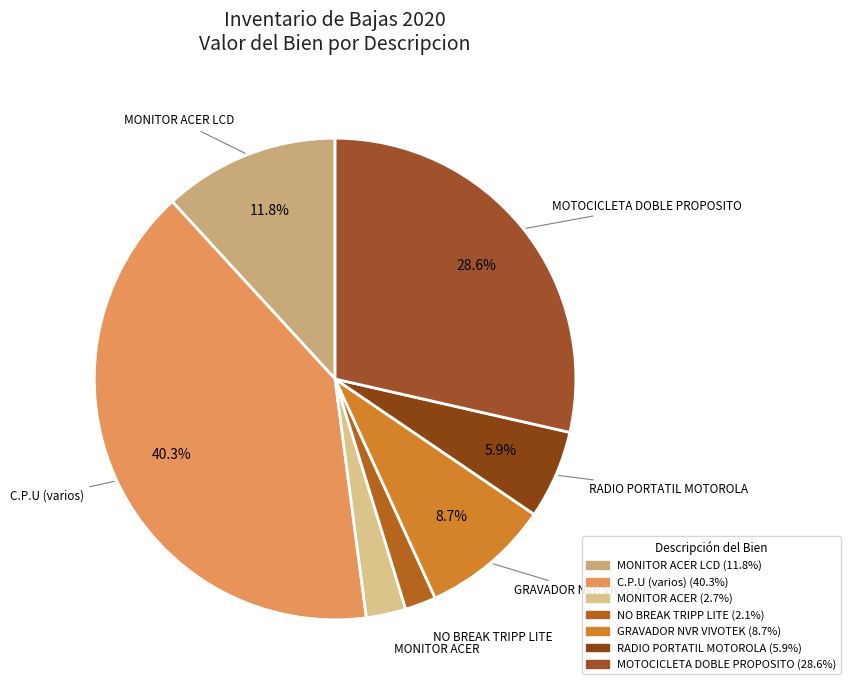

How many slices are in this pie chart?

7